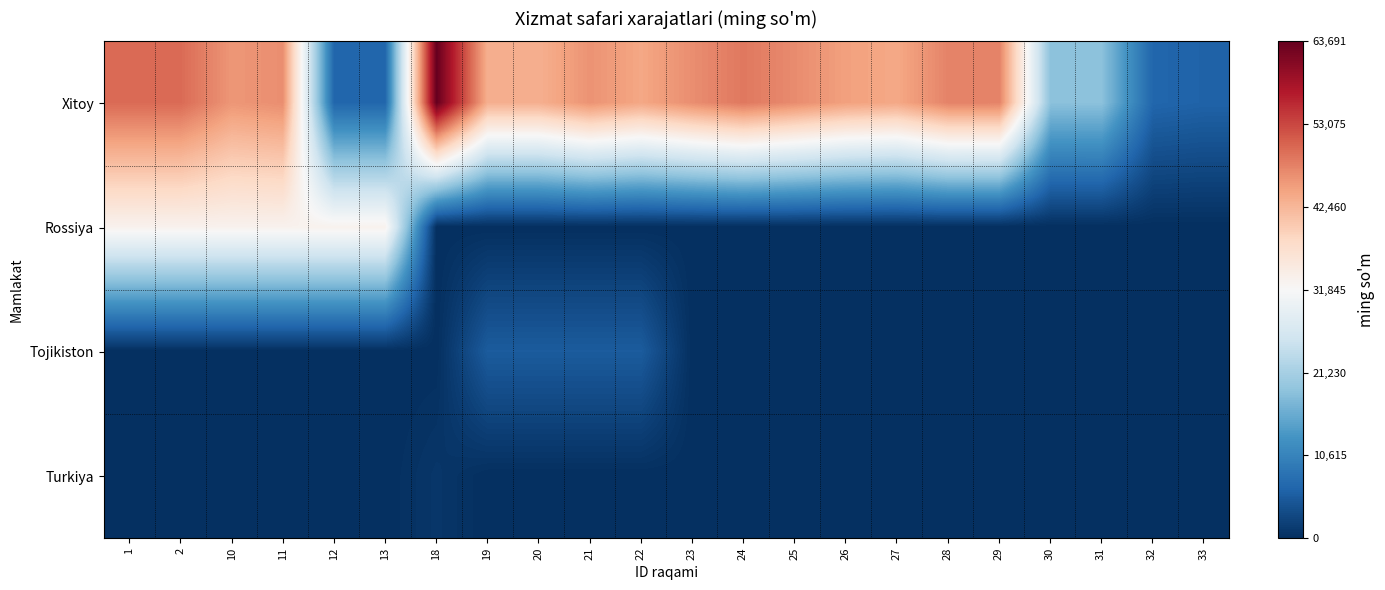

At how many categories does at least one series exceed 48302?

4